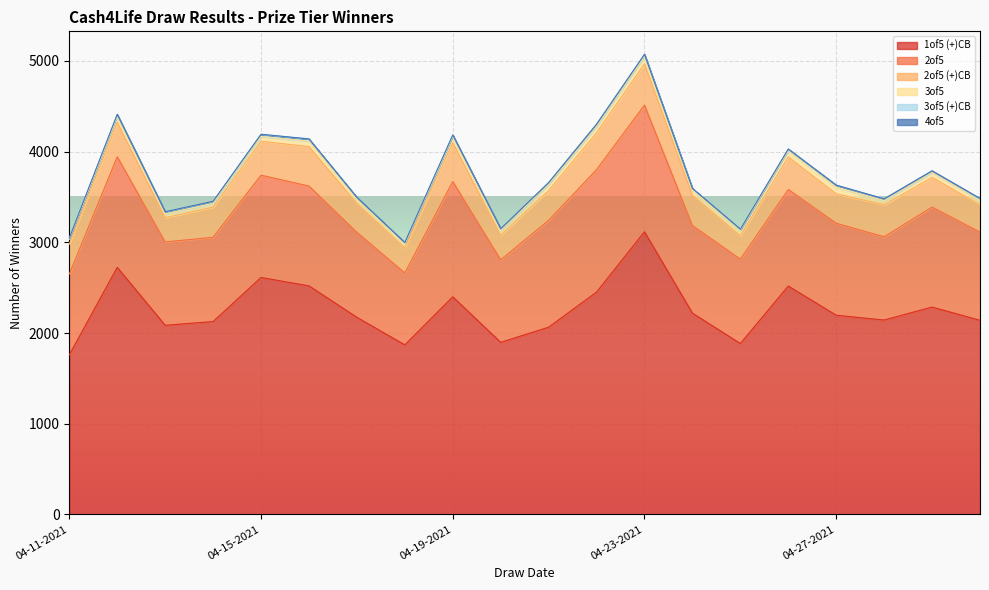

Which series has the largest range (max minus min)?

1of5 (+)CB